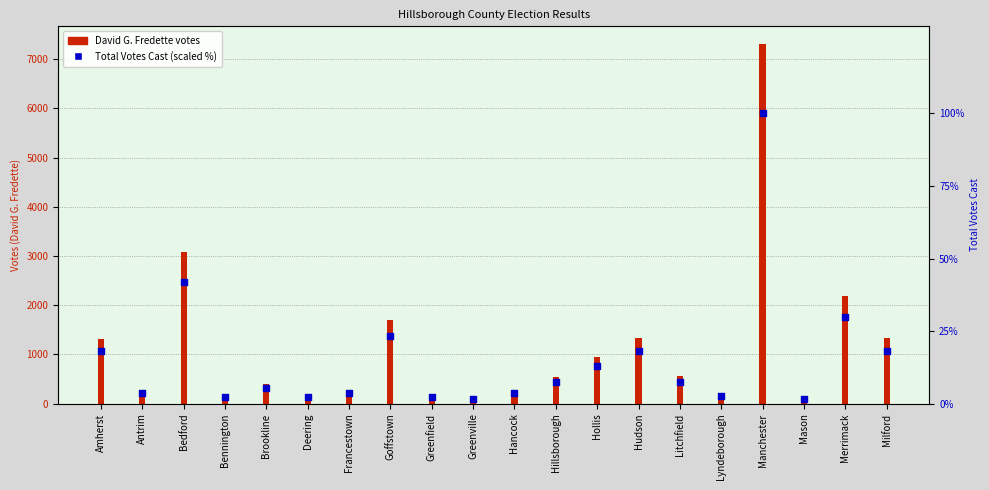

Which series reaches the minimum Y coordinate?

Total Votes Cast (scaled %)